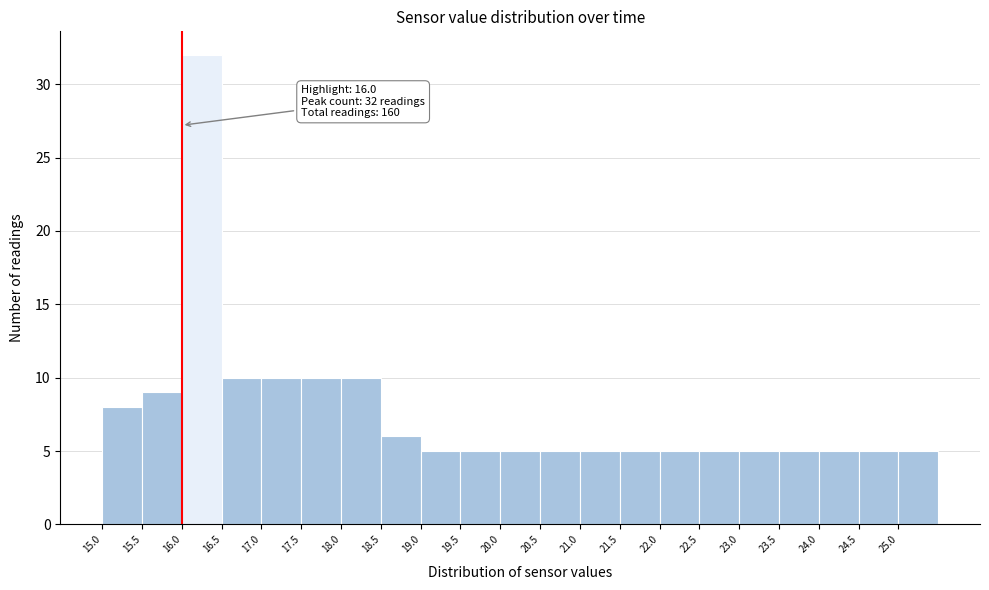

Which range on the x-axis has the tallest bar?

16.0 to 16.5